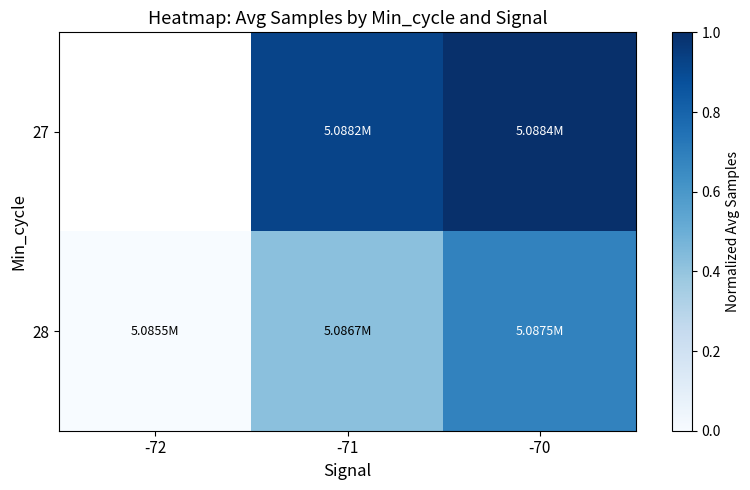

Is it true that 27 equals 1.0 at -70?

True